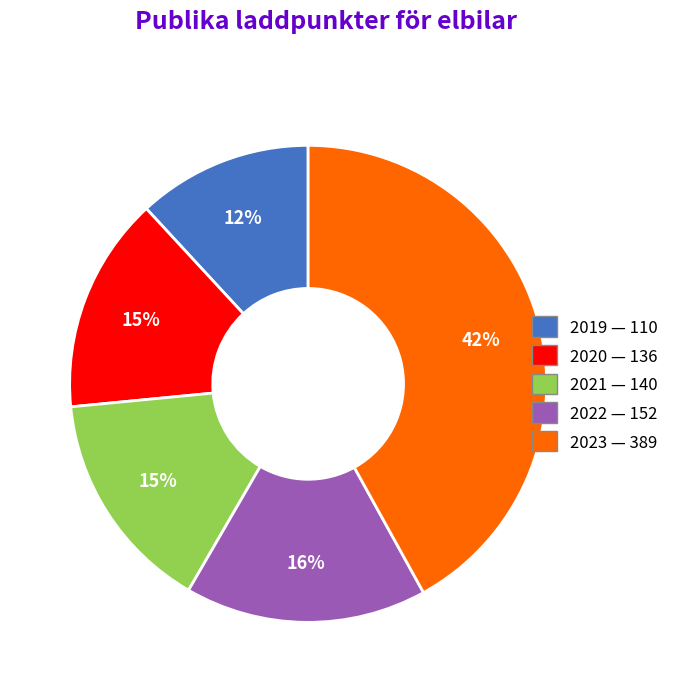

What is the smallest slice in the pie chart?

2019